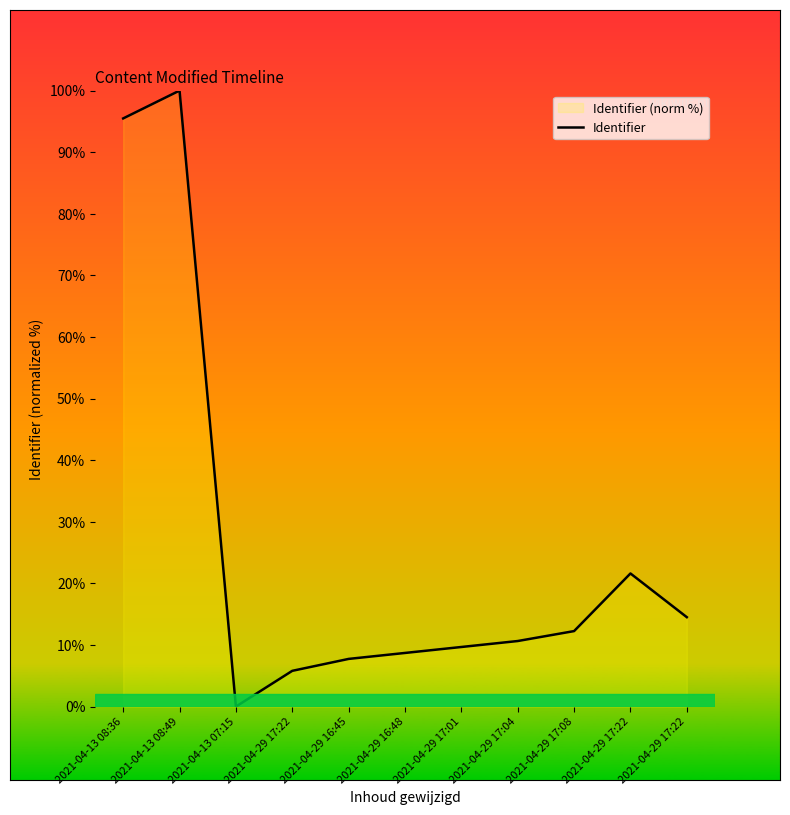

At which category does the data reach its first local valley?

2021-04-13 07:15